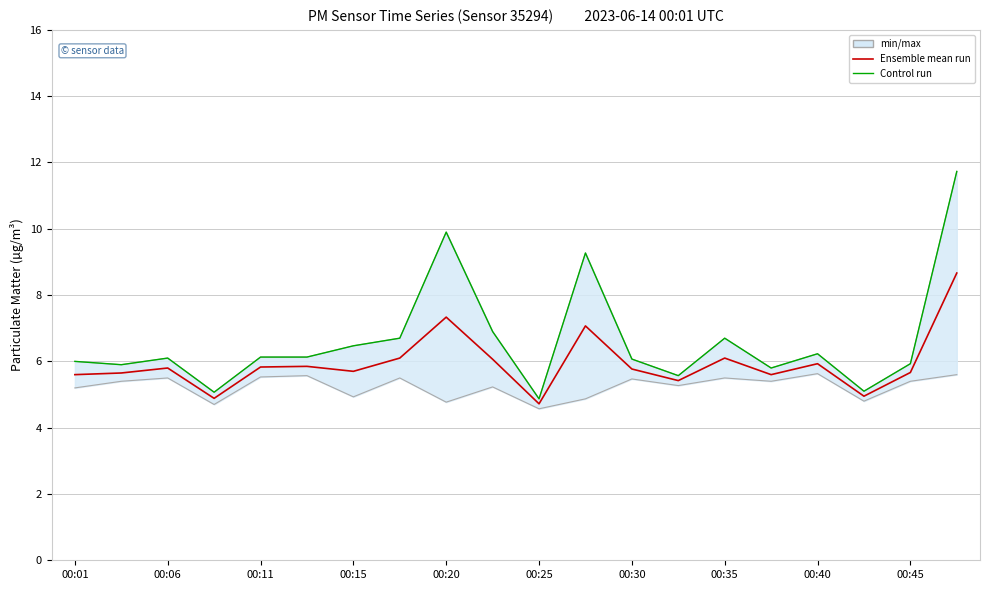

In Control run, how many points are lower than both neighbors (excluding endpoints)?

6